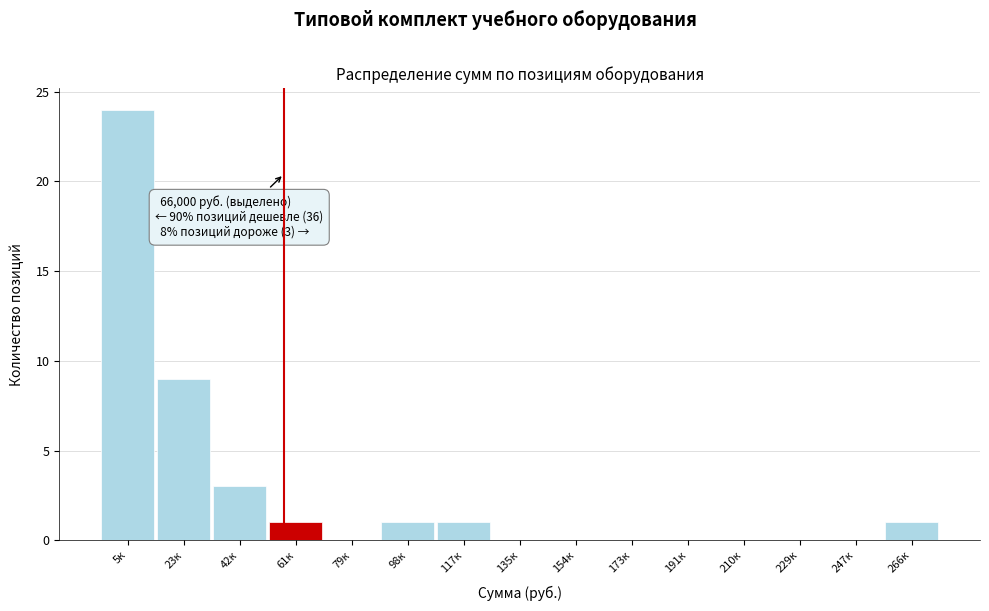

Reading right to left, transcribe all the data shown in this chart.

266к=1	247к=0	229к=0	210к=0	191к=0	173к=0	154к=0	135к=0	117к=1	98к=1	79к=0	61к=1	42к=3	23к=9	5к=24